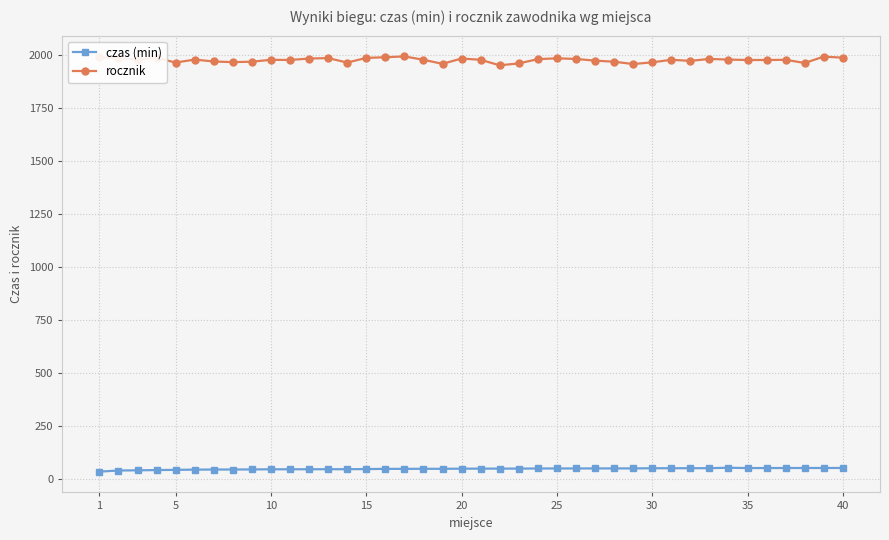

What is the lowest value of the rocznik series?

1950.0